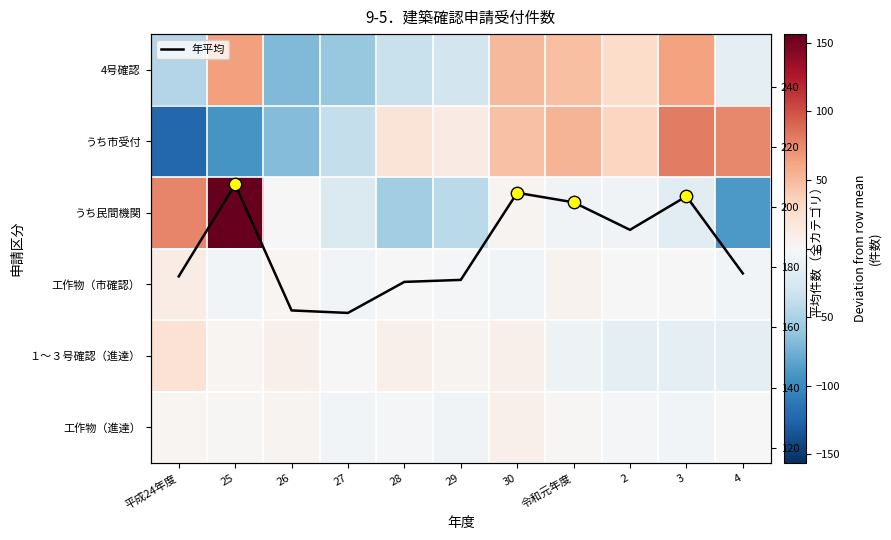

At which category is the sum across all series the highest?

25